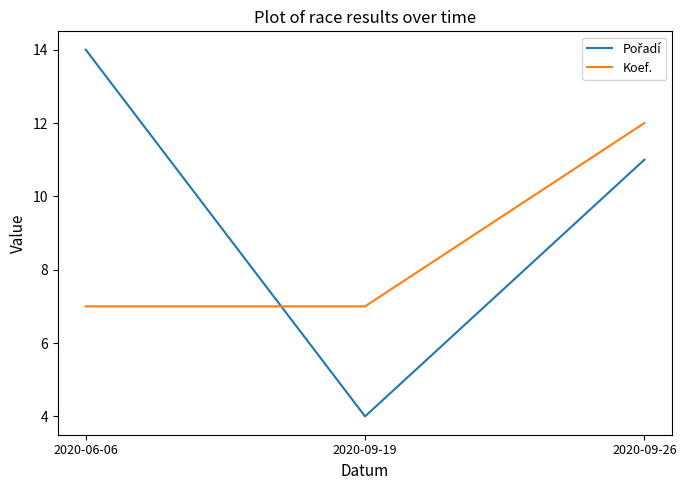

At which category is the sum across all series the highest?

2020-09-26